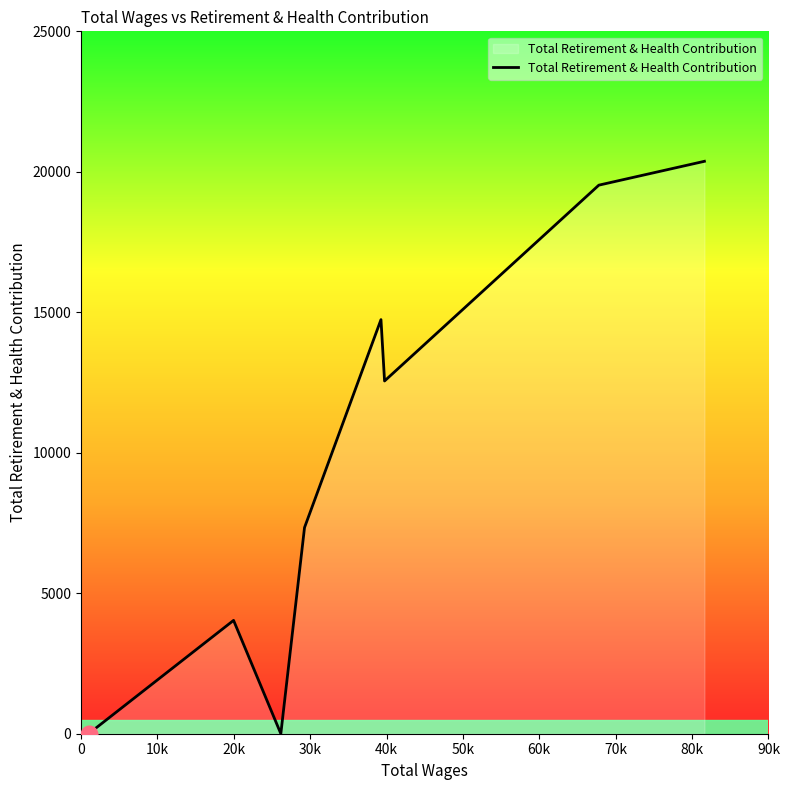

What is the maximum value shown in the chart?

20374